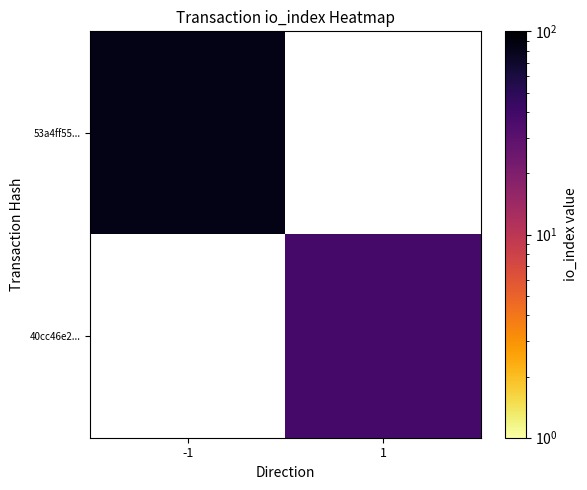

Rank the categories by 53a4ff55... value from highest to lowest.

-1, 1